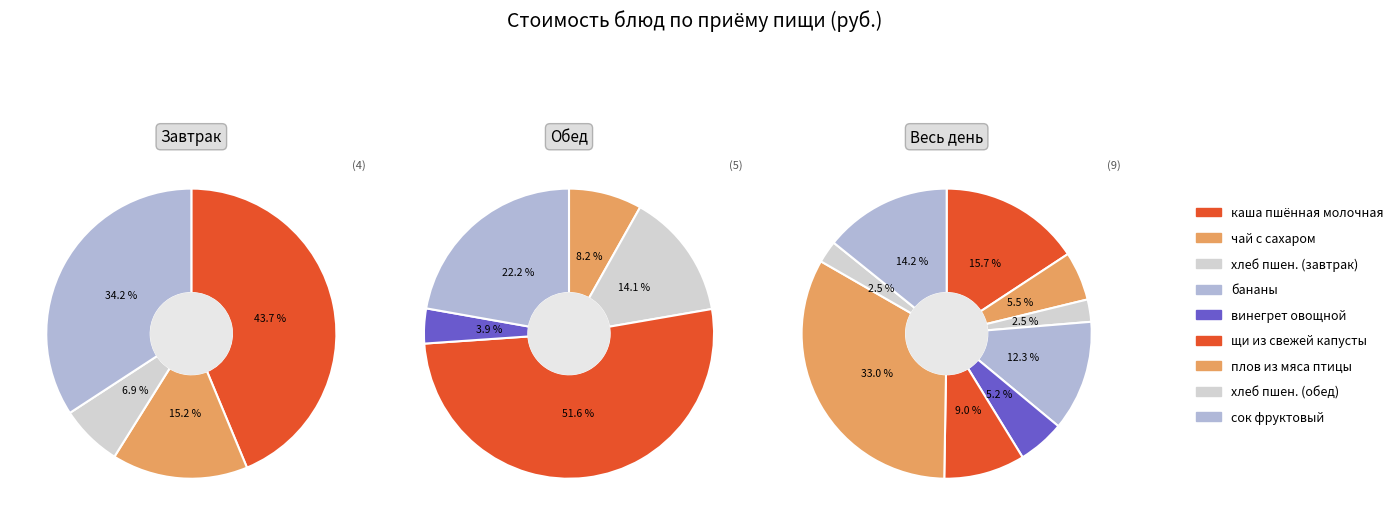

How much of the chart is everything except хлеб пшеничный (завтрак)?

97.5%